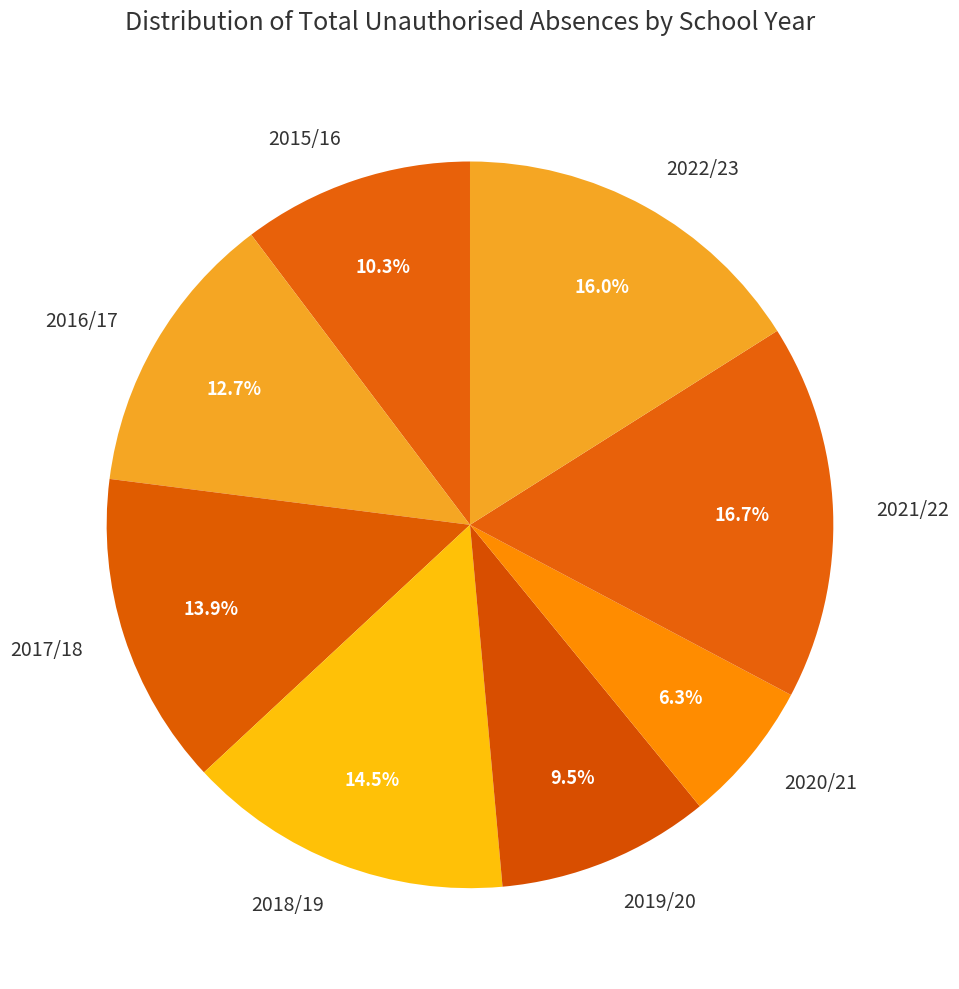

To the nearest percent, what is the difference between the largest and smallest slice percentages?

10%